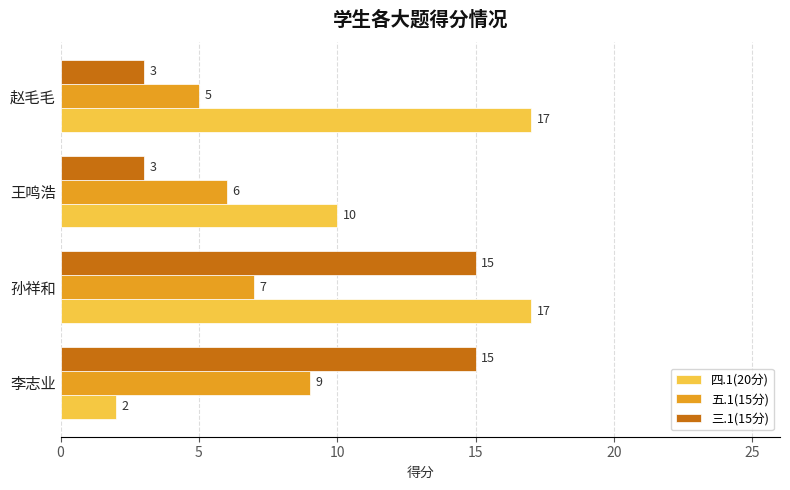

What is the difference between the 三.1(15分) values at 李志业 and 赵毛毛?

12